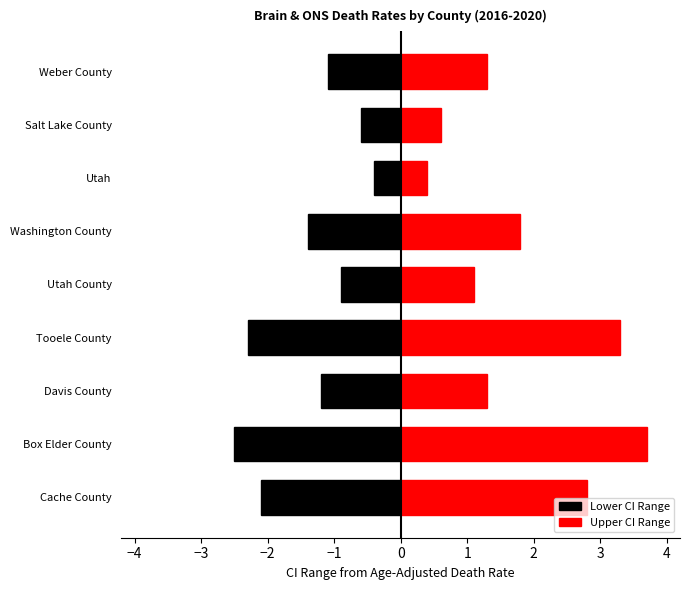

What is the difference between the maximum and second lowest values in the Upper CI Range series?

3.1